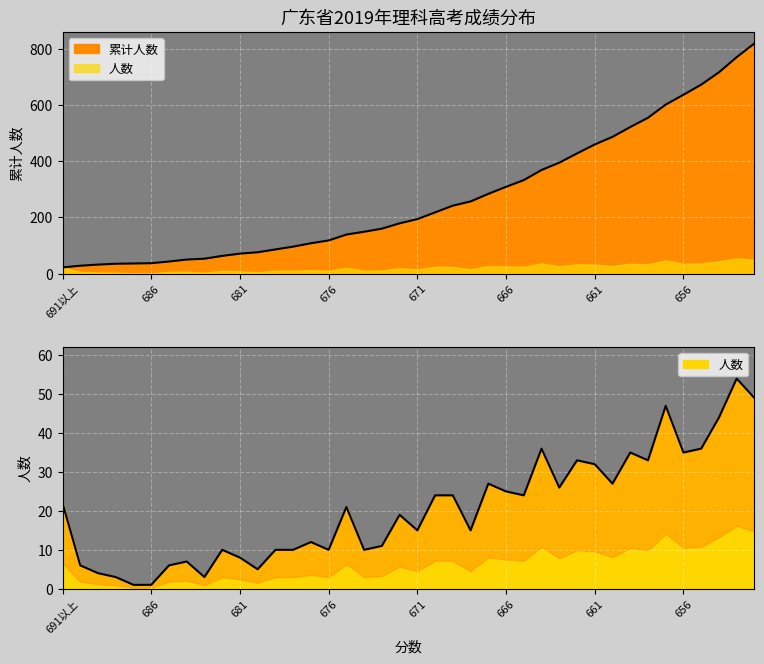

True or false: 人数 and 累计人数 cross at least once.

False